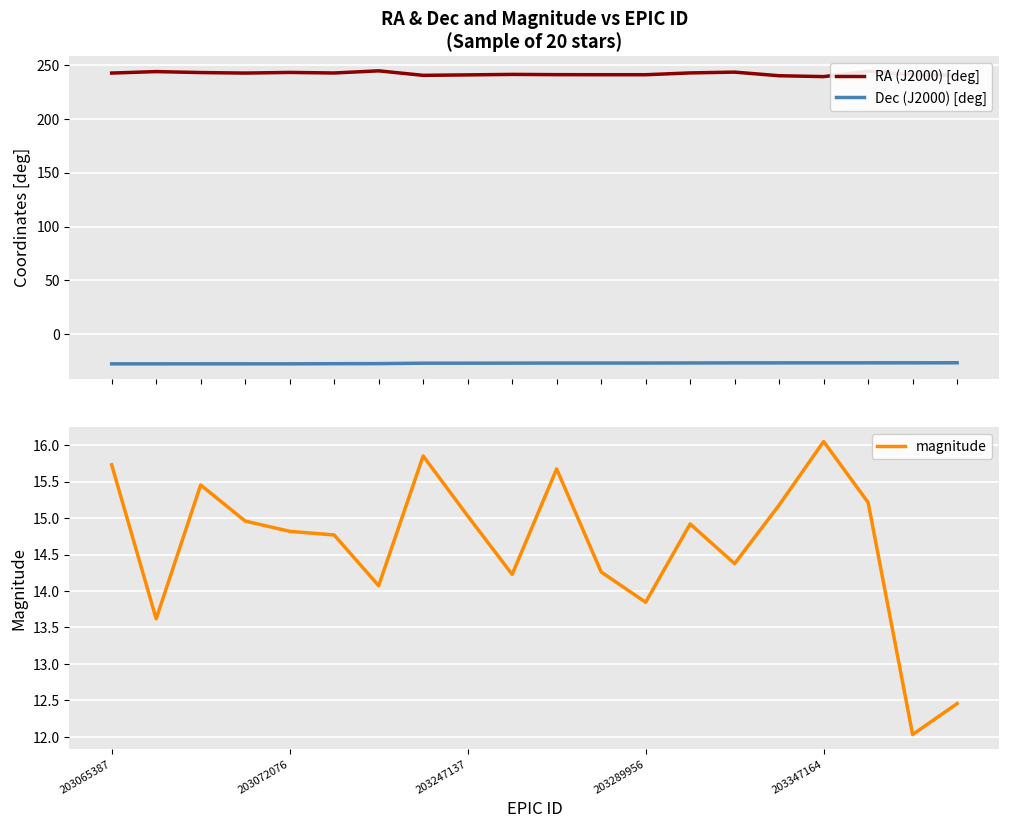

Rank the series by their average value, from highest to lowest.

RA (J2000) [deg], magnitude, Dec (J2000) [deg]